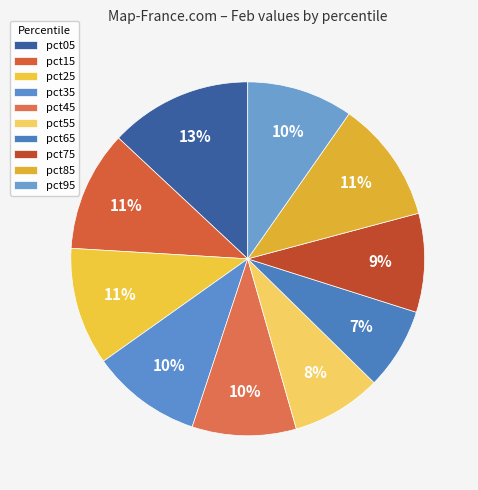

Does any single category account for the majority?

No